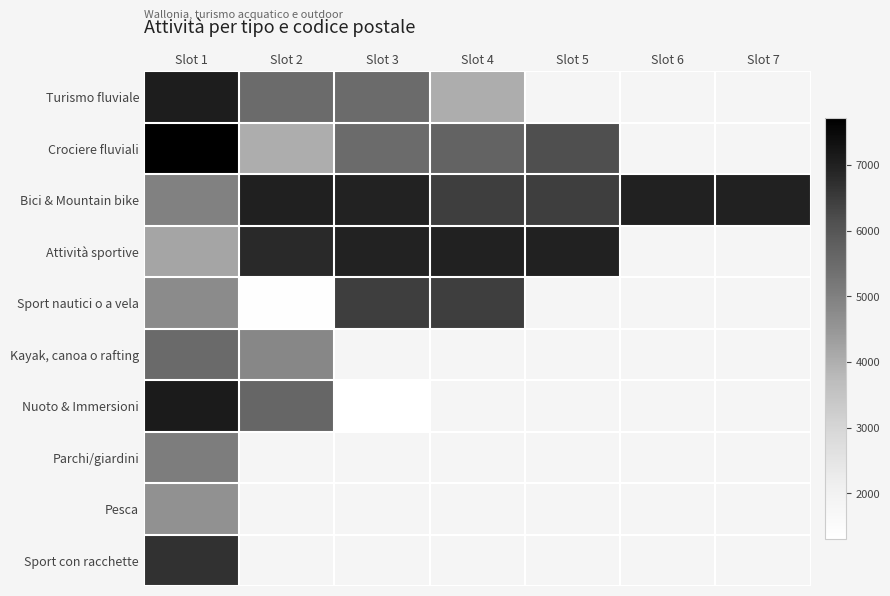

What value does the Sport nautici o a vela series have at Slot 3?

6440.0